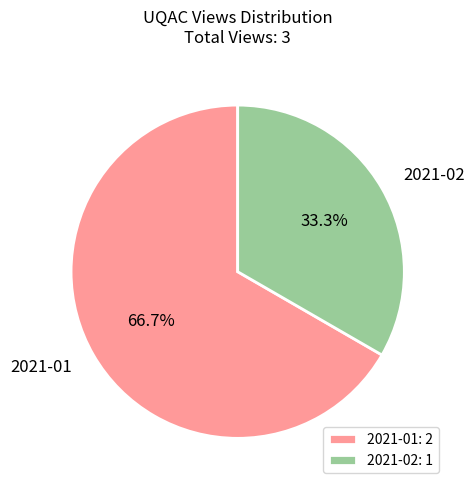

To the nearest percent, what portion does 2021-01 represent?

67%